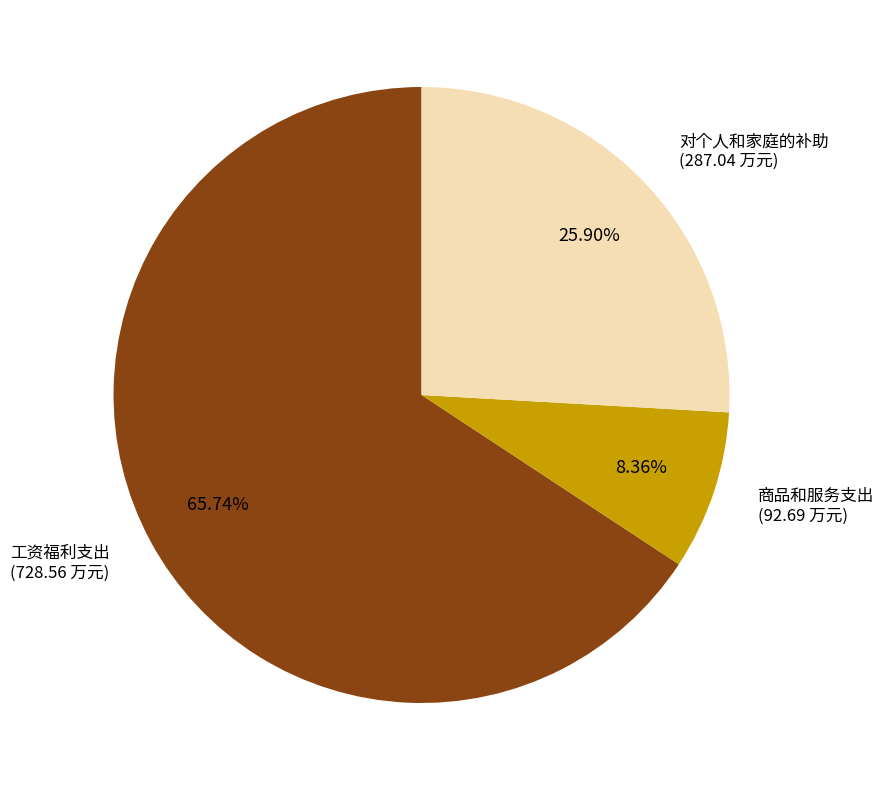

Is there a majority slice in this chart?

Yes